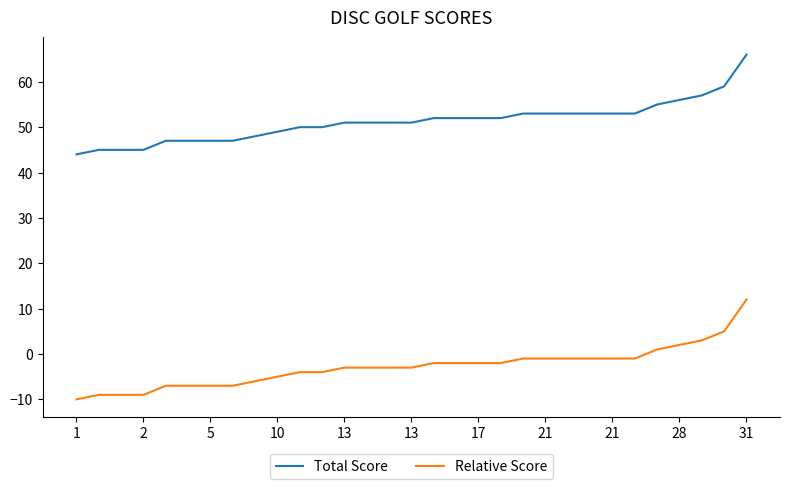

Rank the series by their average value, from lowest to highest.

Relative Score, Total Score